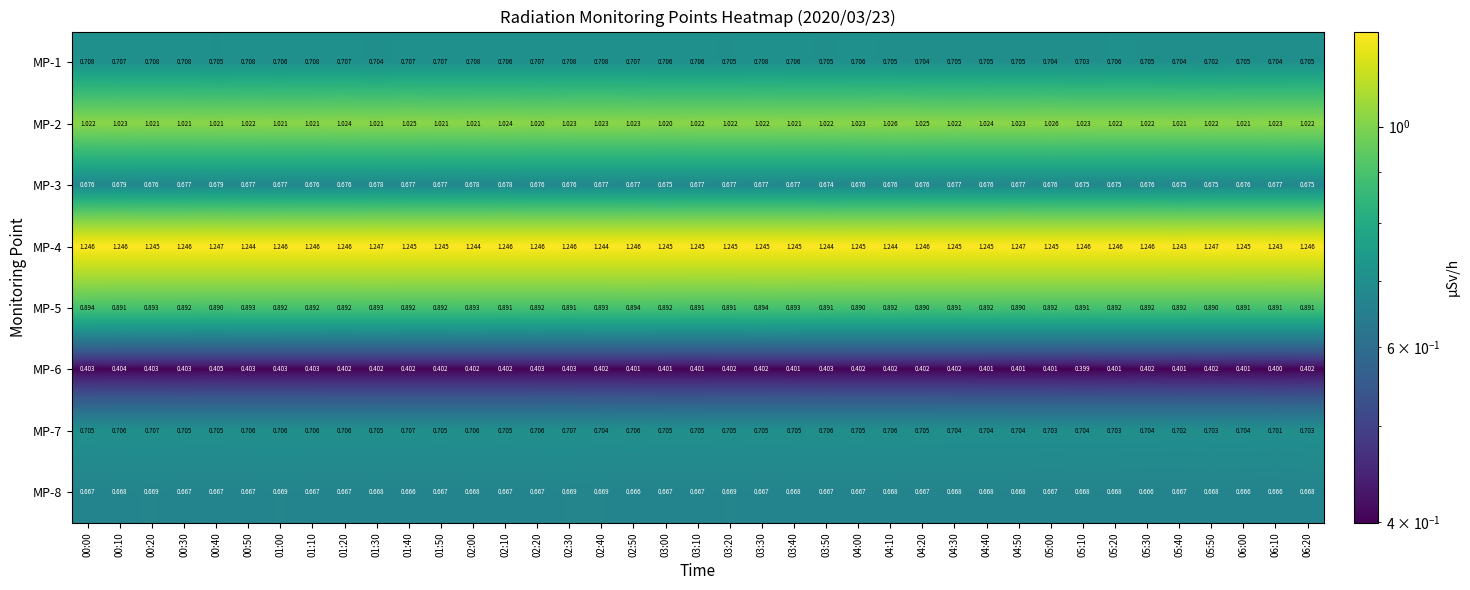

At how many categories does at least one series exceed 0?

39